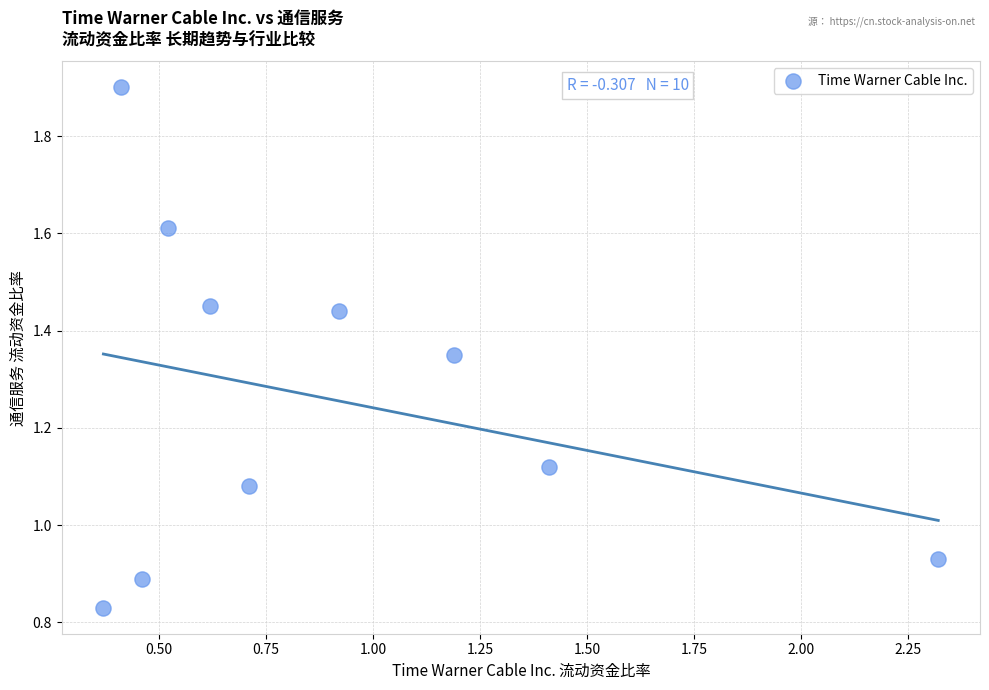

What is the average Y value?

1.3